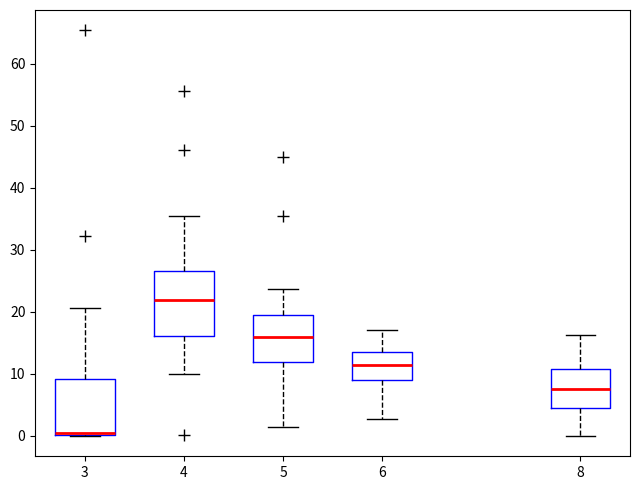

Reading left to right, read every box against the y-axis: the position of its median line, the range the box covers, and the ends of its whiskers. The values are not printed on the chart, so give them approximately, as read against the axis.

3: median 0 (just above the box's lower edge), box 0 to 9, whiskers 0 to 21
4: median 22, box 16 to 27, whiskers 10 to 35
5: median 16, box 12 to 19, whiskers 1 to 24
6: median 12, box 9 to 14, whiskers 3 to 17
8: median 8, box 4 to 11, whiskers 0 to 16